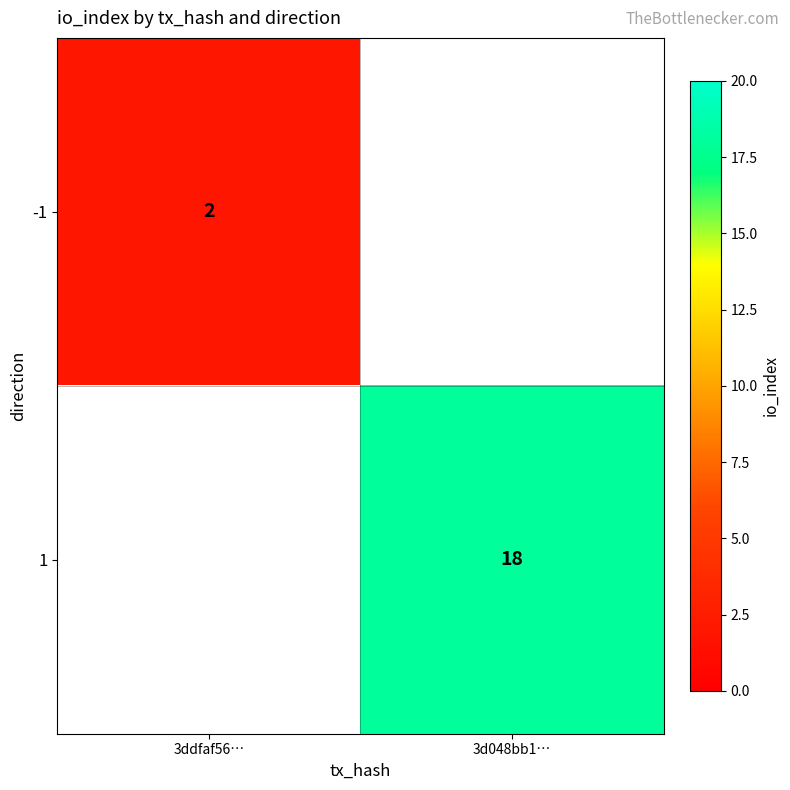

Is it true that -1 equals 2 at 3ddfaf56…?

True